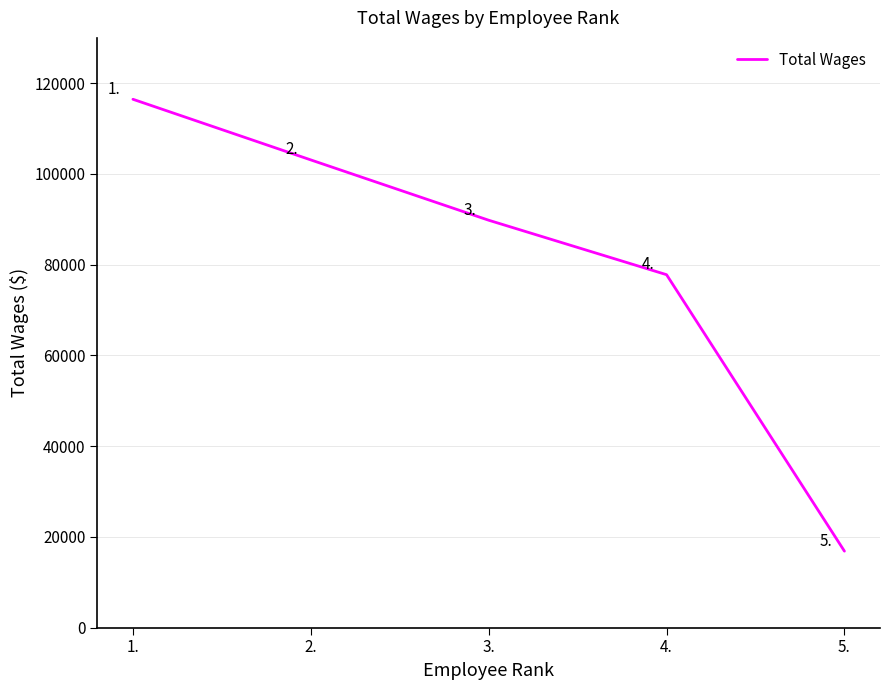

What is the change in value from 1. to 4.?

-38668